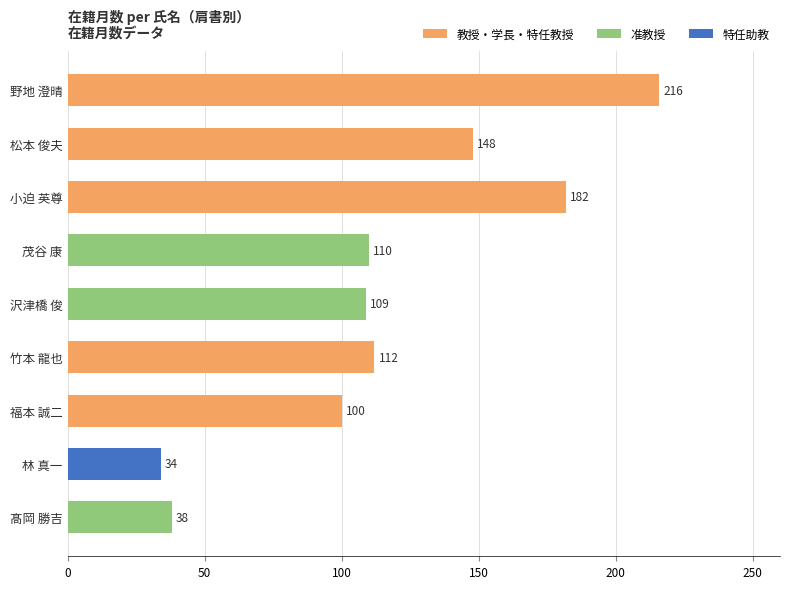

What is the ratio of the value at 茂谷 康 to the value at 沢津橋 俊?

1.0